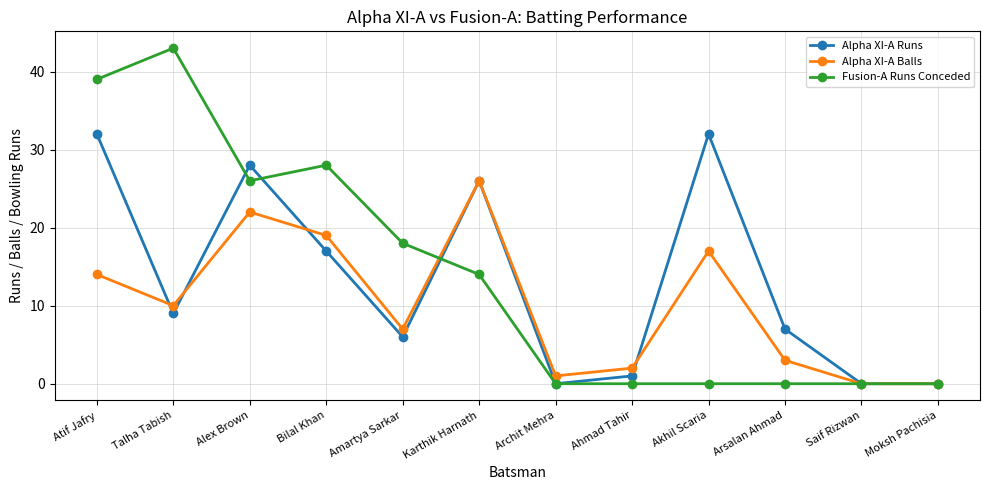

How many values in the Fusion-A Runs Conceded series are below 14?

6